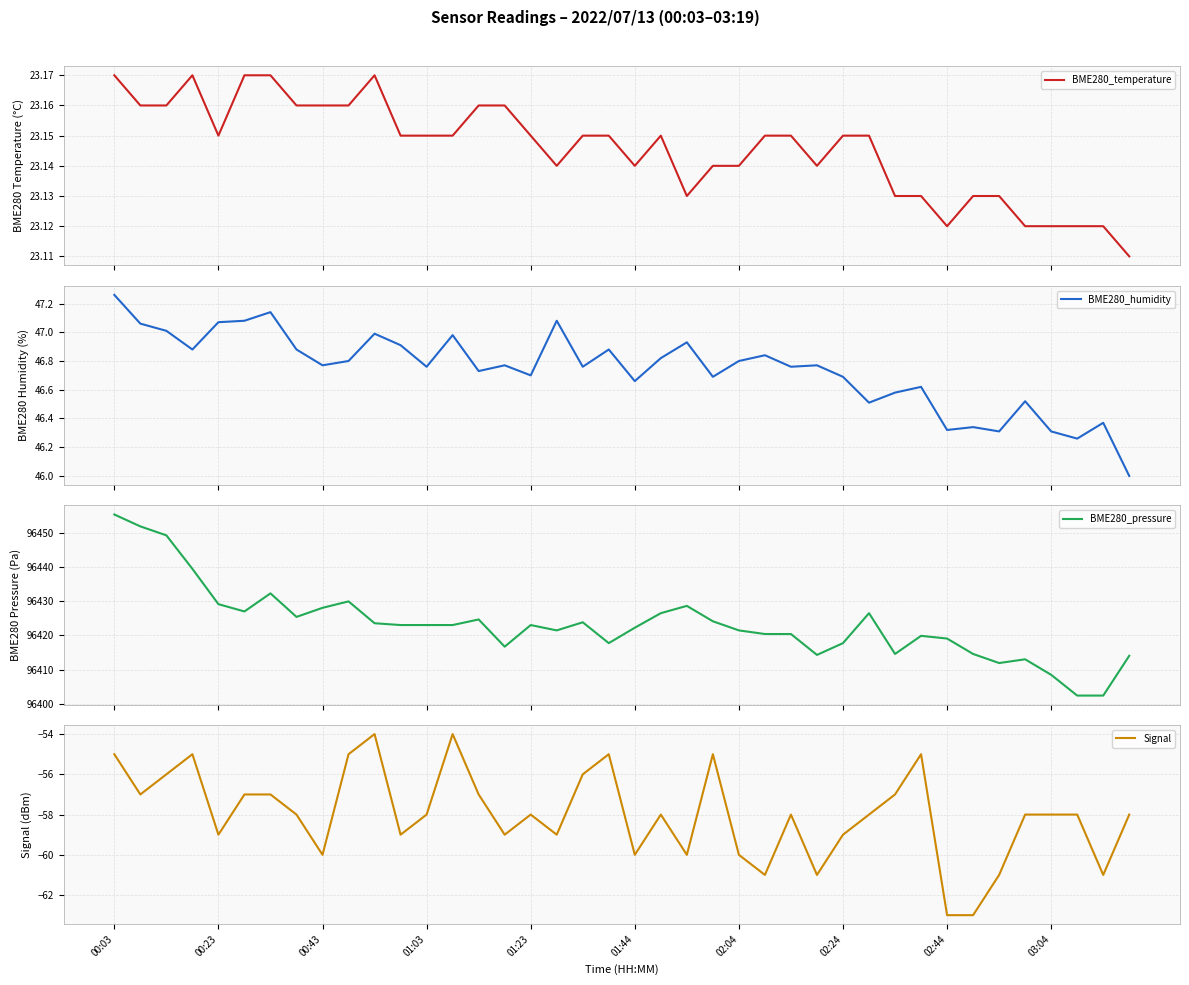

What is the sum of all Signal values?

-2320